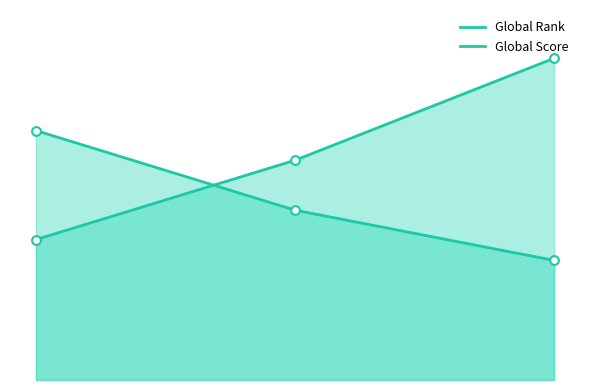

Which series reaches the minimum Y coordinate?

Global Score